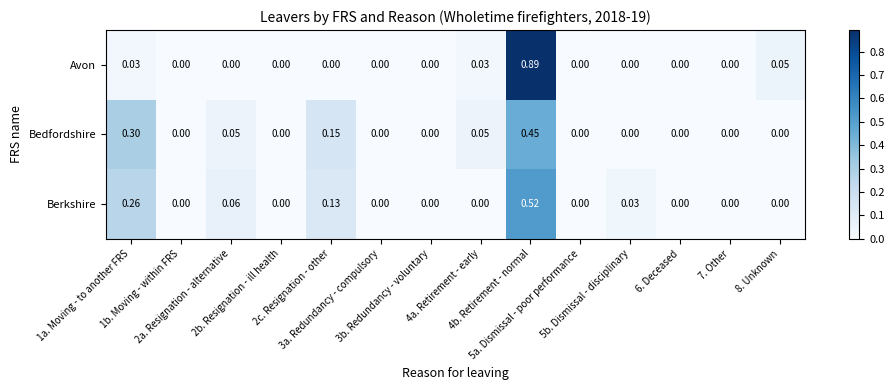

Which series has the widest spread of values?

Avon